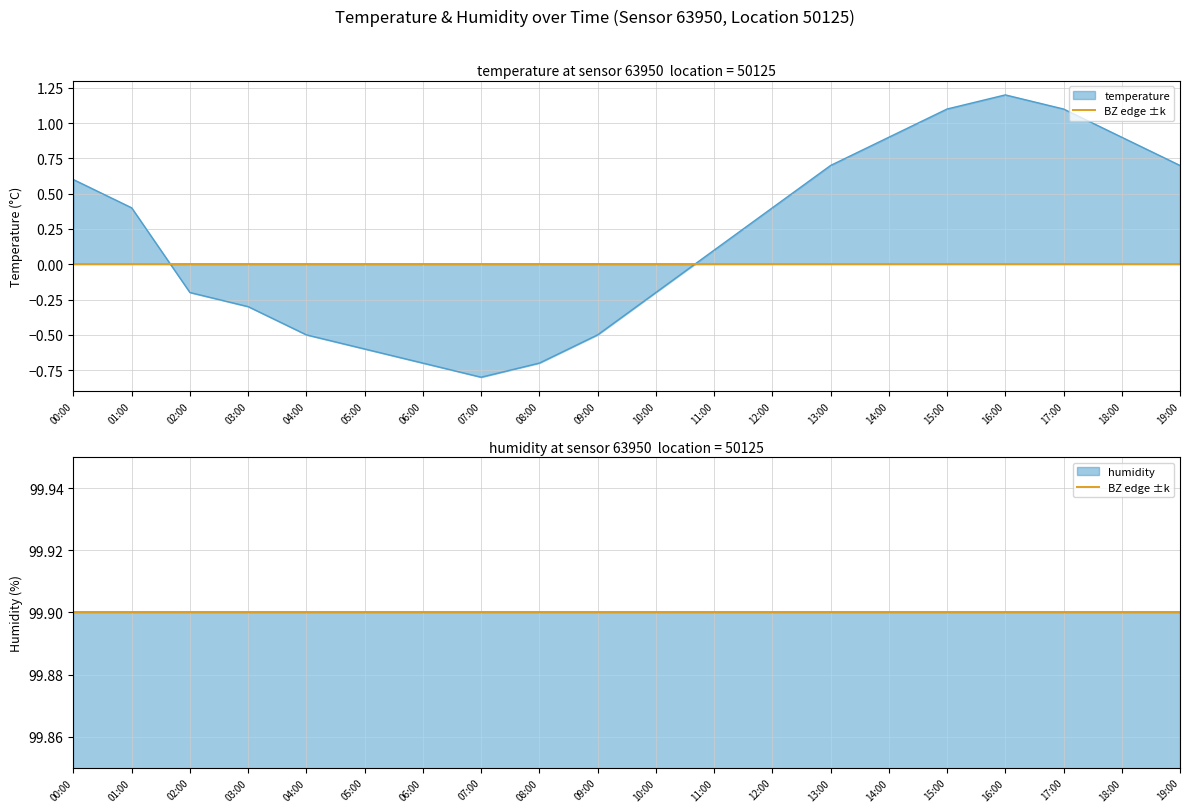

How many lines are shown in the chart?

1